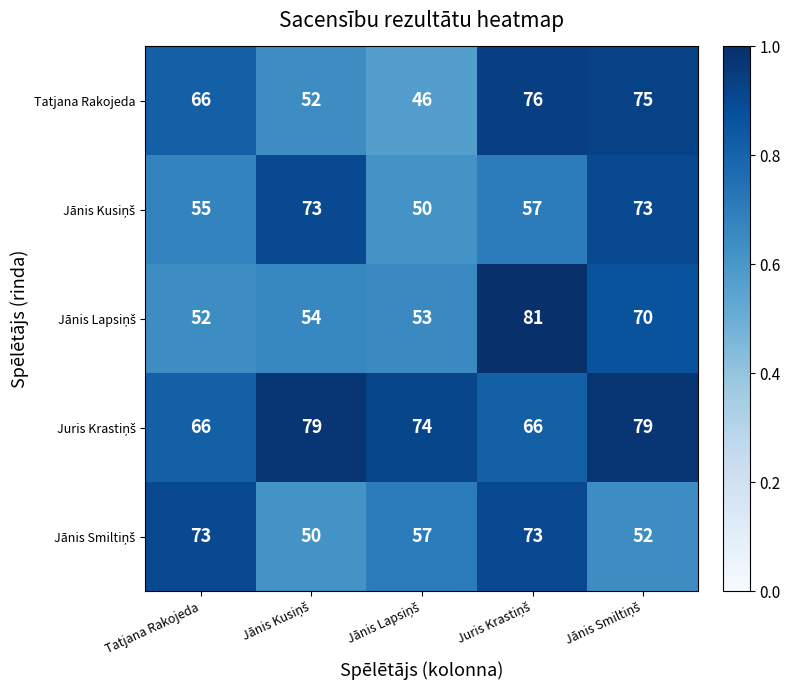

What is the smallest value displayed?

46